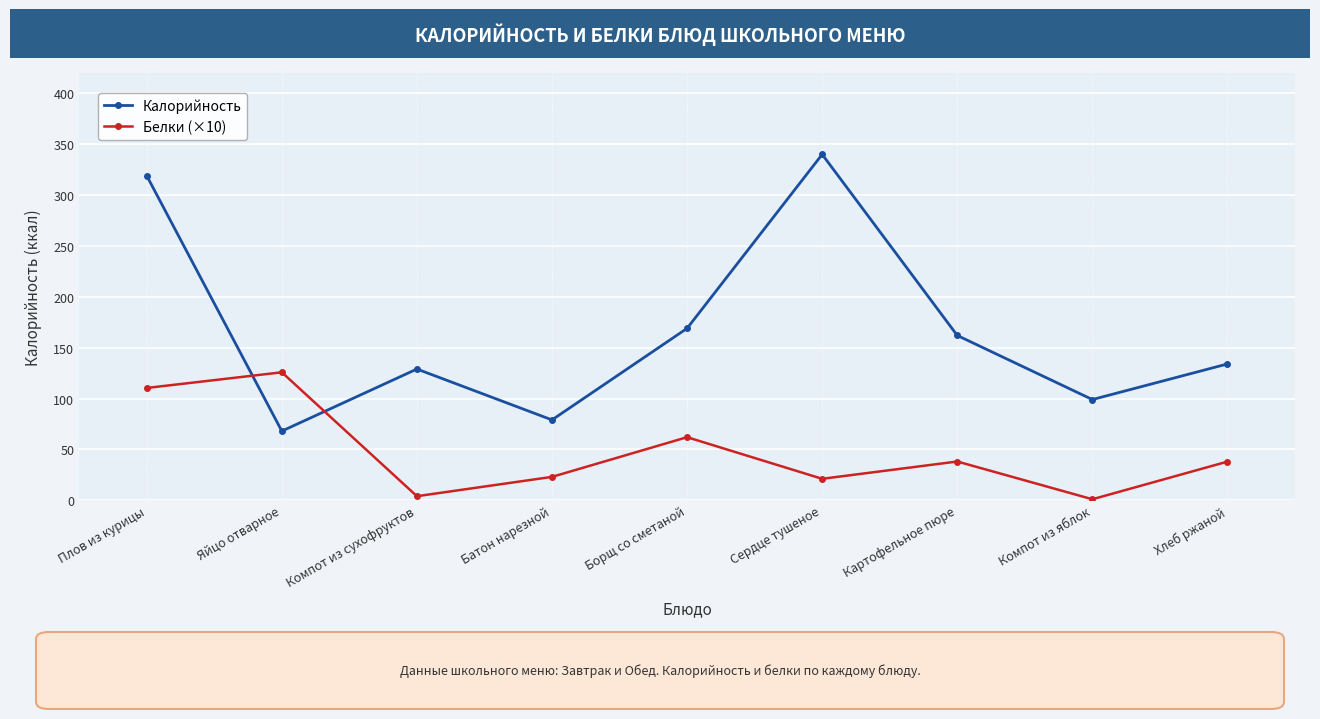

Which series has the widest spread of values?

Калорийность